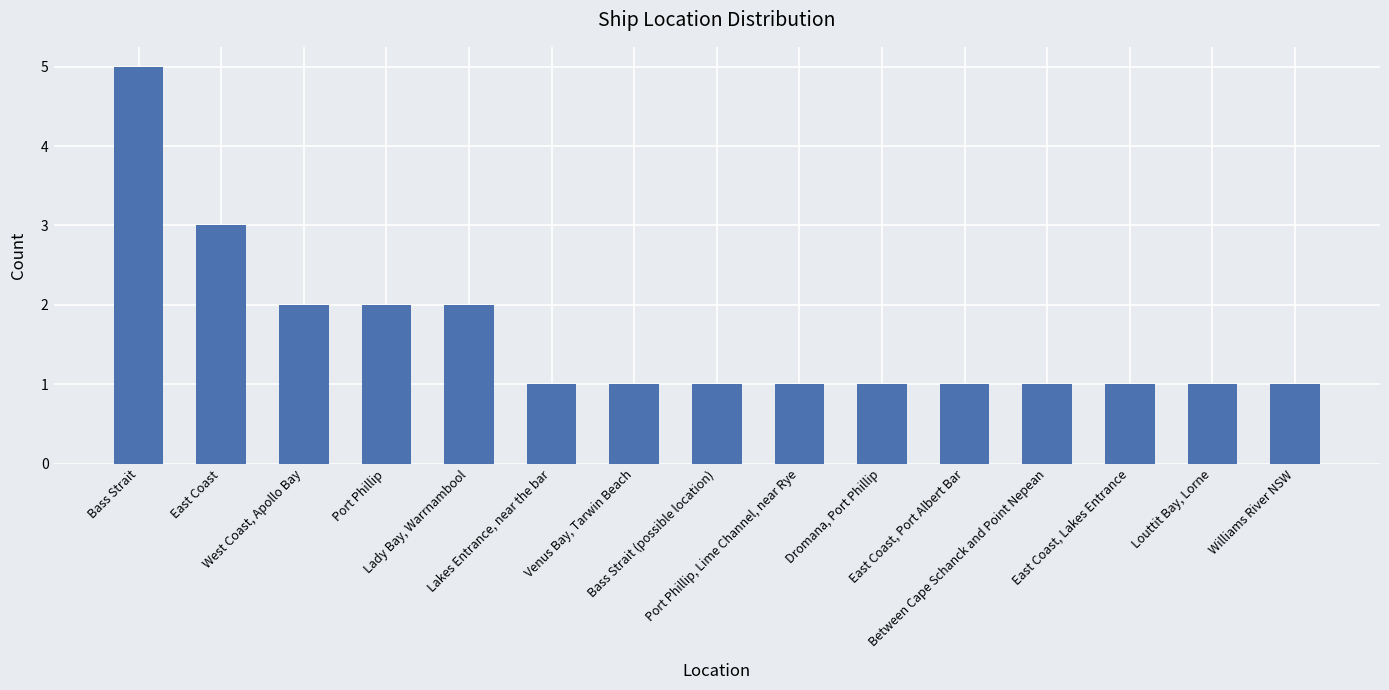

What is the difference between the values at Williams River NSW and Port Phillip?

1